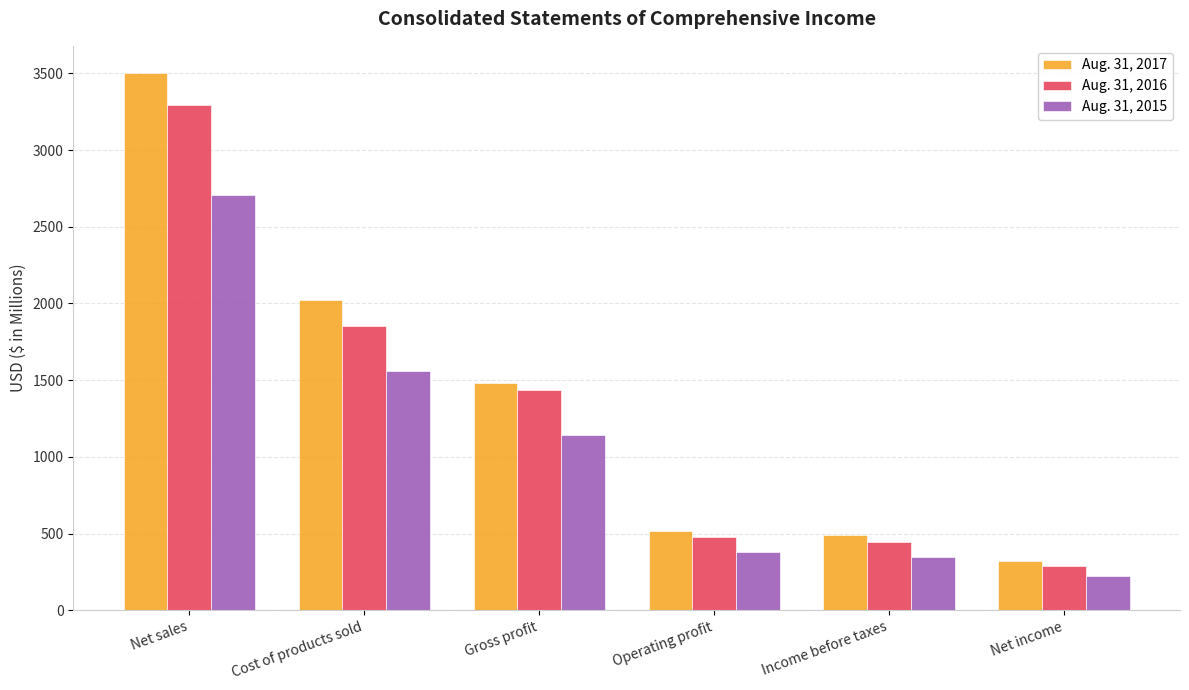

How many distinct data groups are displayed?

3